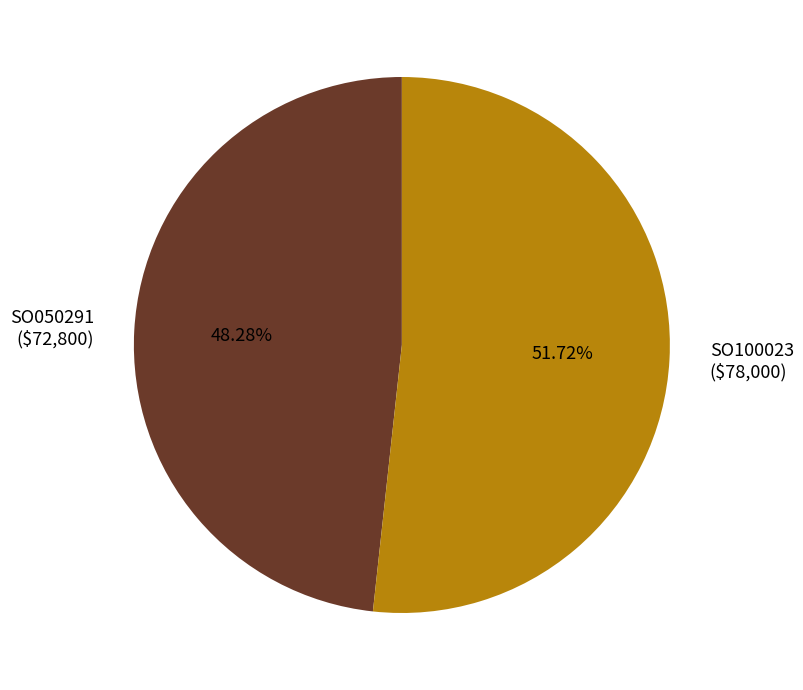

Approximately how many times larger is the value at SO050291 compared to SO100023?

0.9